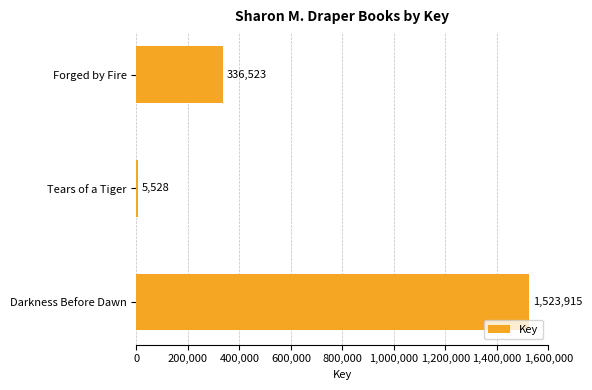

What is the difference between the maximum and second lowest values?

1187392